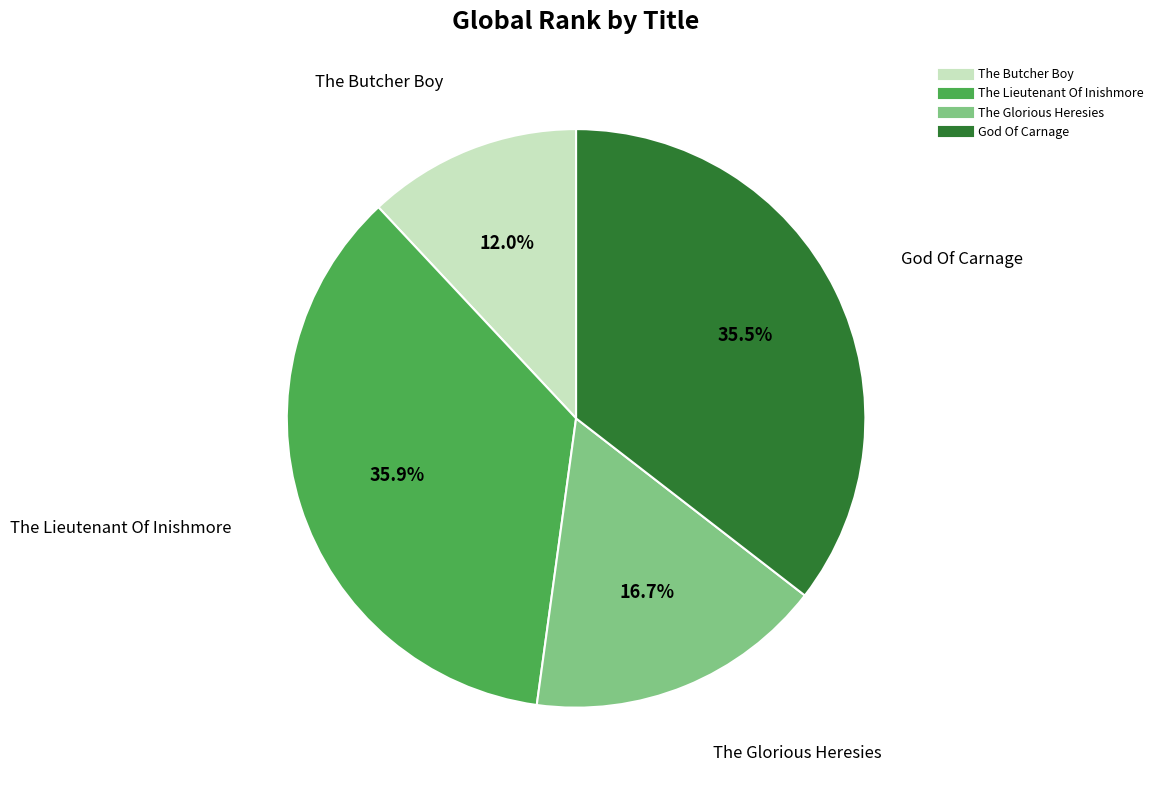

Approximately how many times larger is the value at The Glorious Heresies compared to The Butcher Boy?

1.4